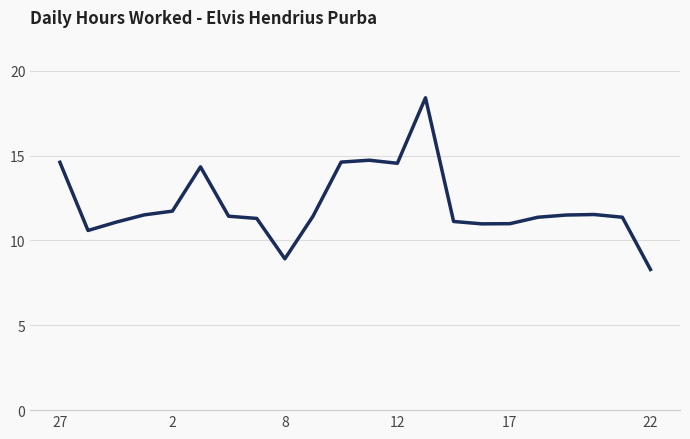

What is the smallest value displayed?

8.3